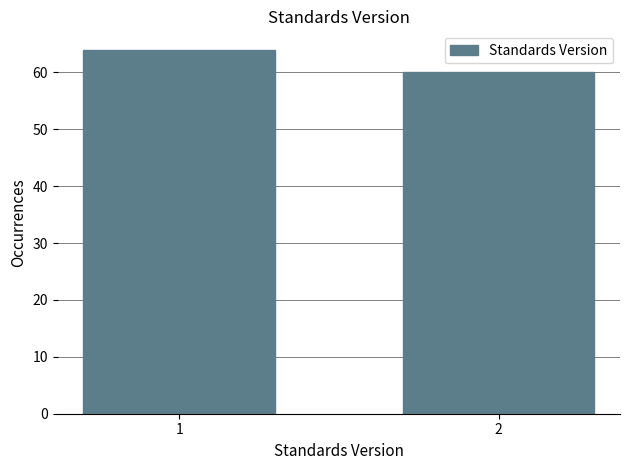

Reading right to left, extract all data points from this chart.

60	64